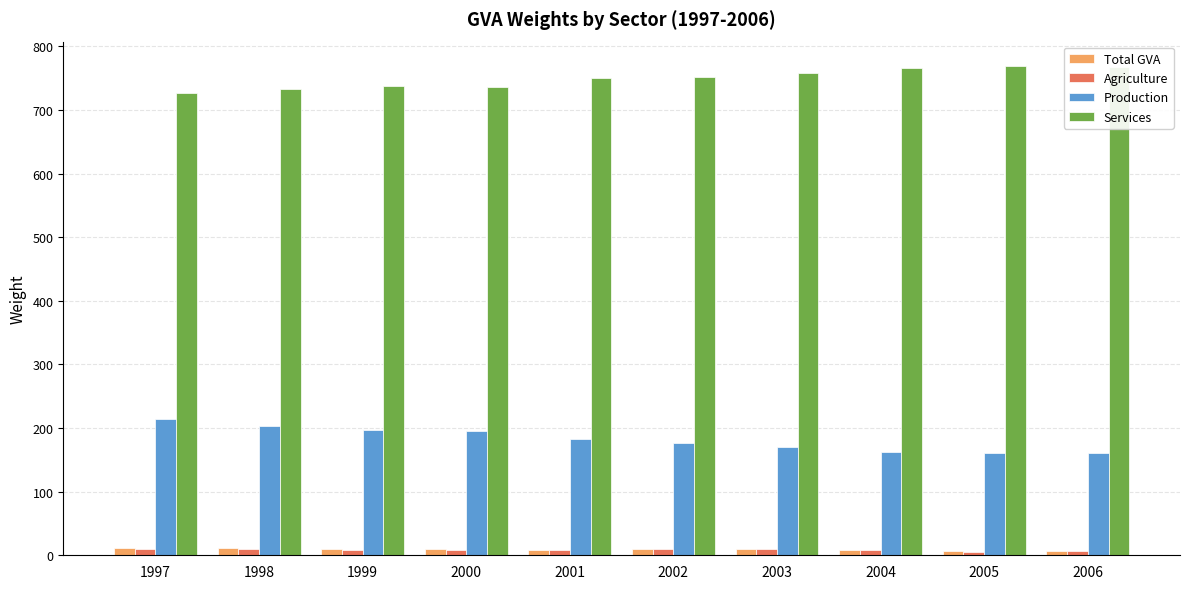

What is the average value of the Production series?

182.1